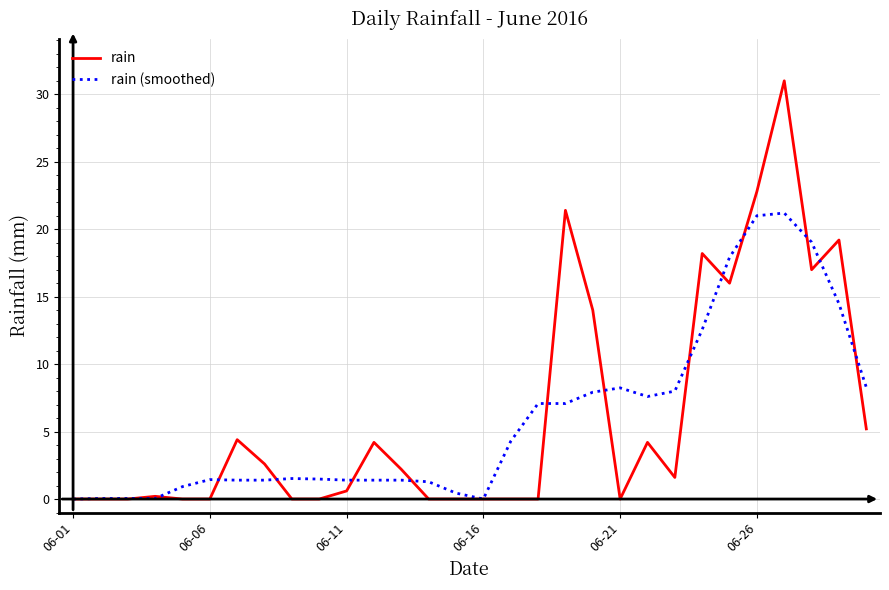

Which series has the largest range (max minus min)?

rain